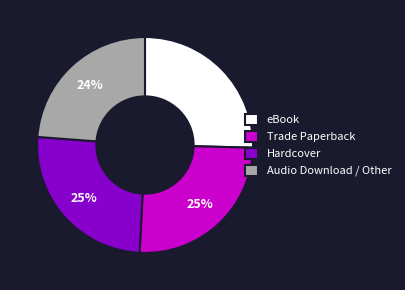

To the nearest percent, what percentage of the pie is eBook?

25%